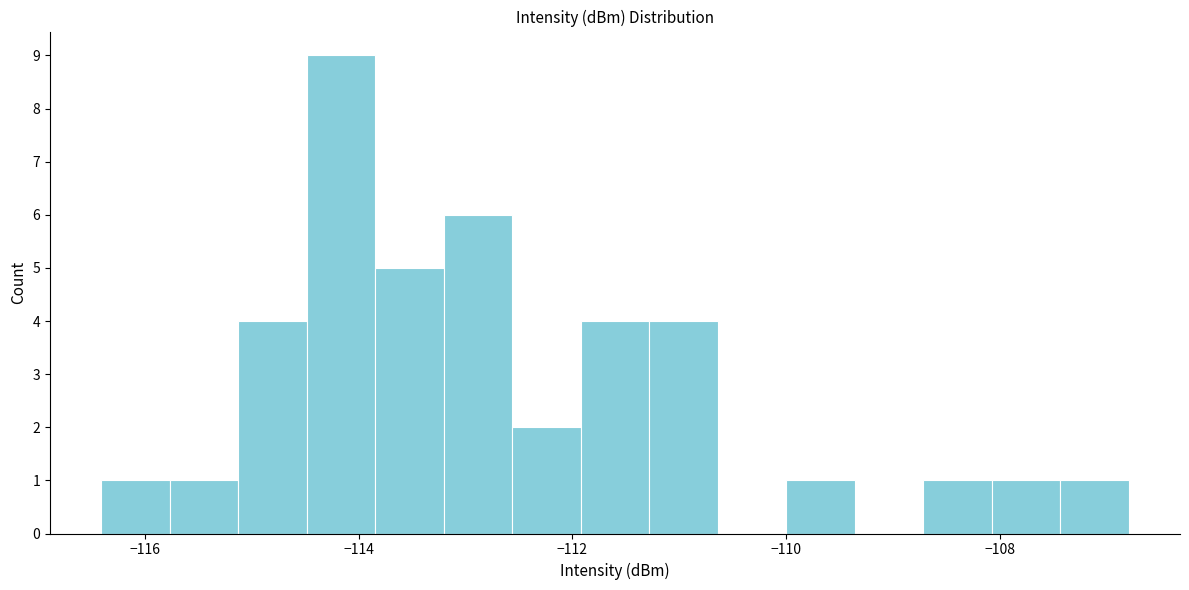

Around what value on the x-axis is the tallest bar? Give the approximate position of its centre, as read against the axis.

-114.2